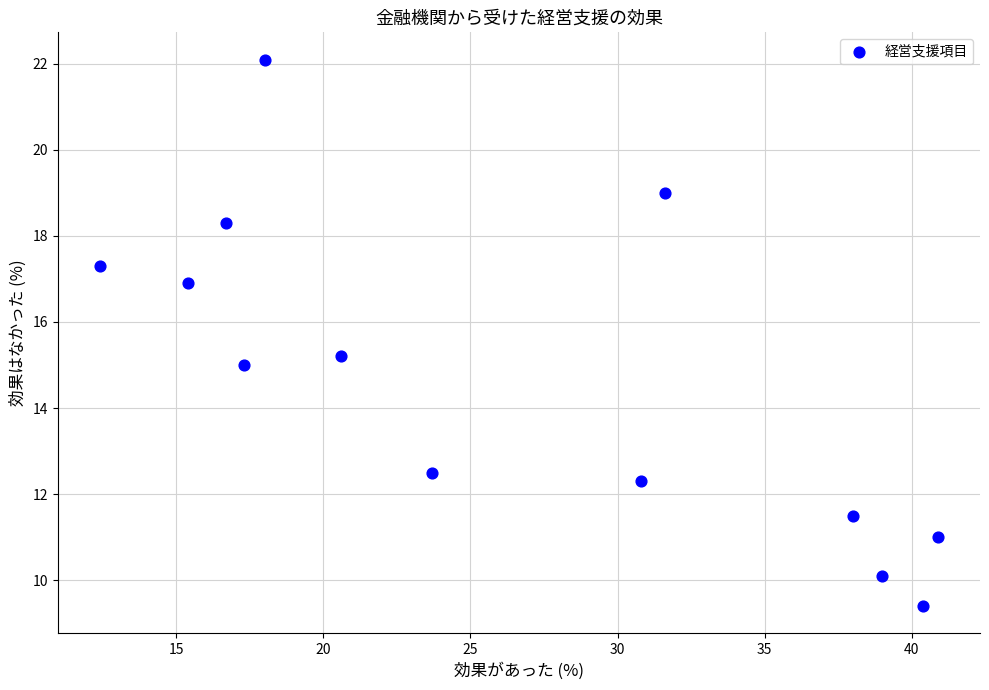

What is the range of X values (max minus min)?

28.5